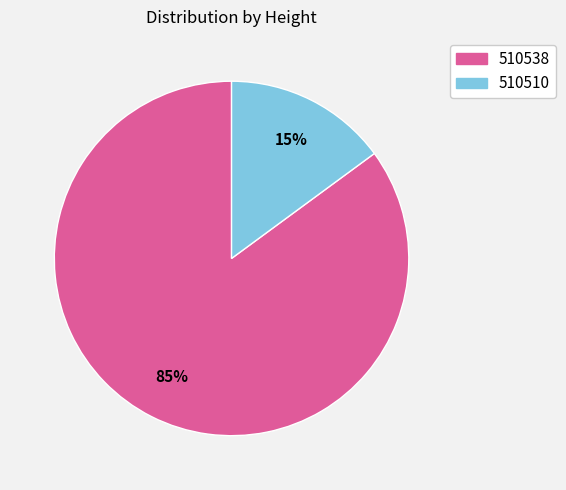

Count the number of slices in the pie.

2